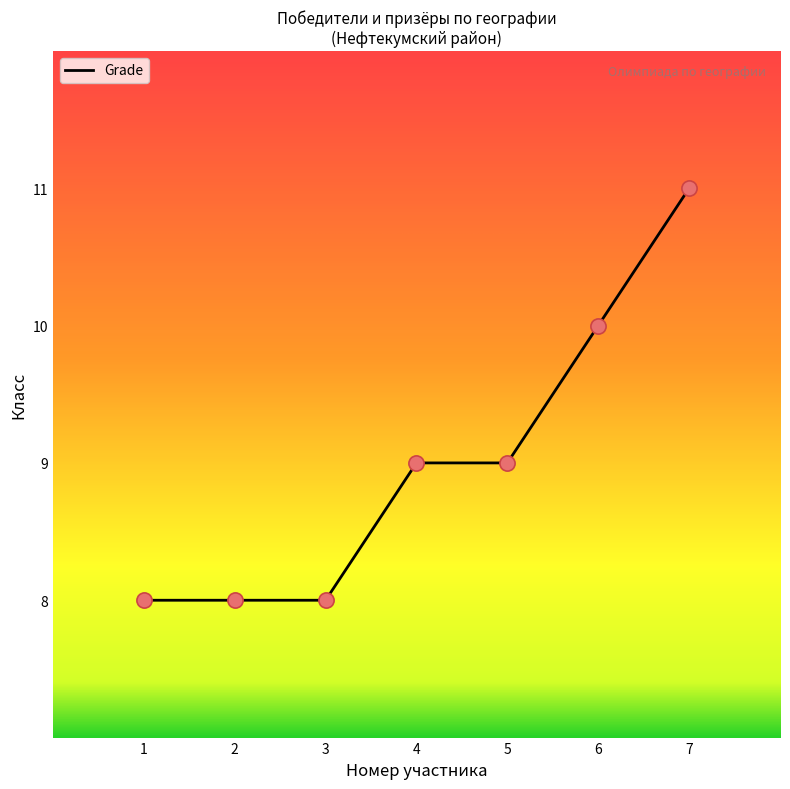

Which has a higher value, 5 or 3?

5